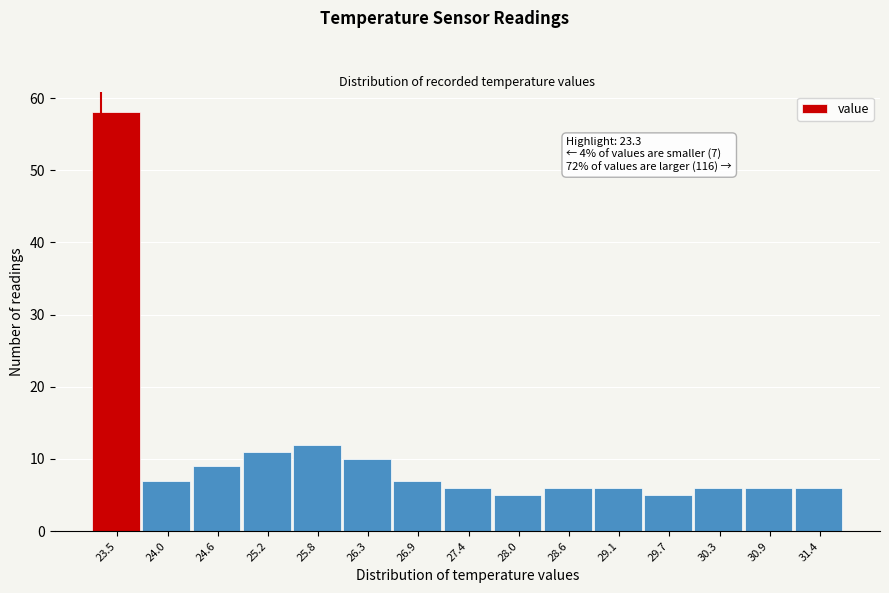

Over which range of the x-axis is the bar tallest?

23.2 to 23.8